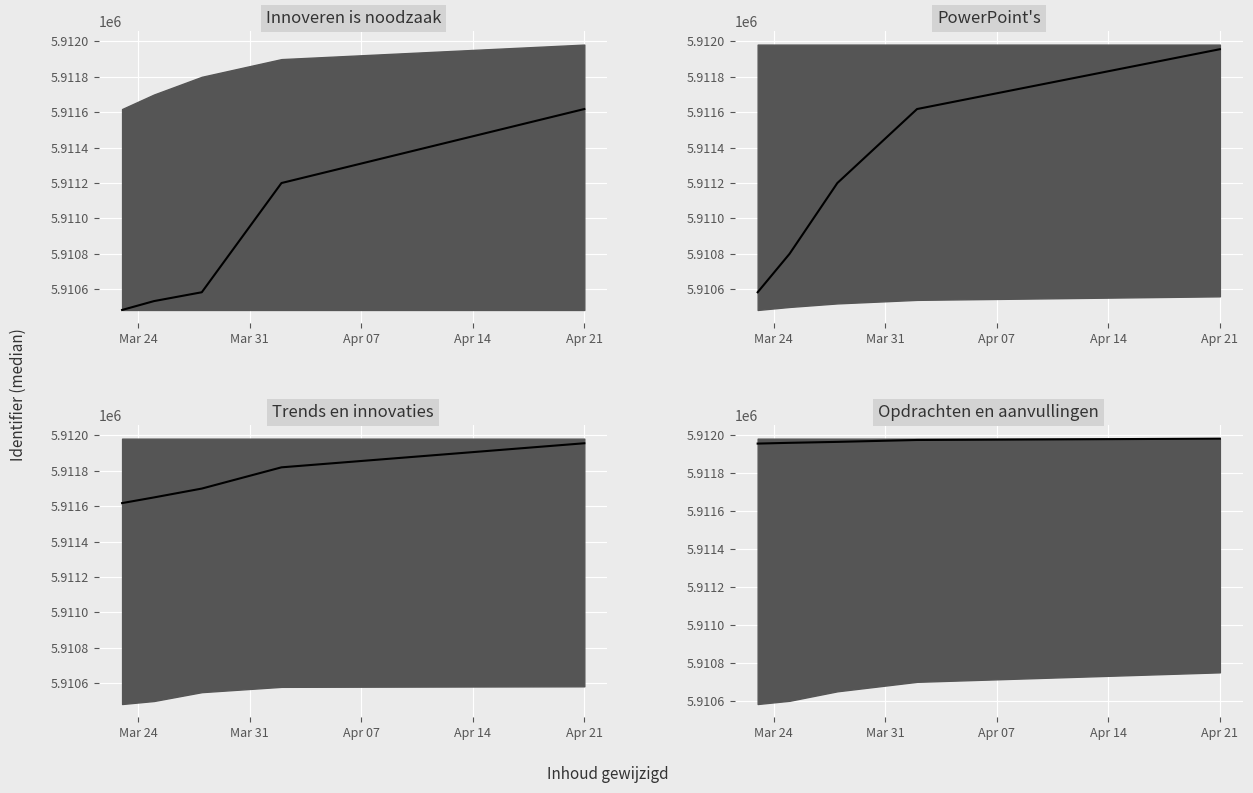

What is the label of the 1st point from the left?

Mar 24